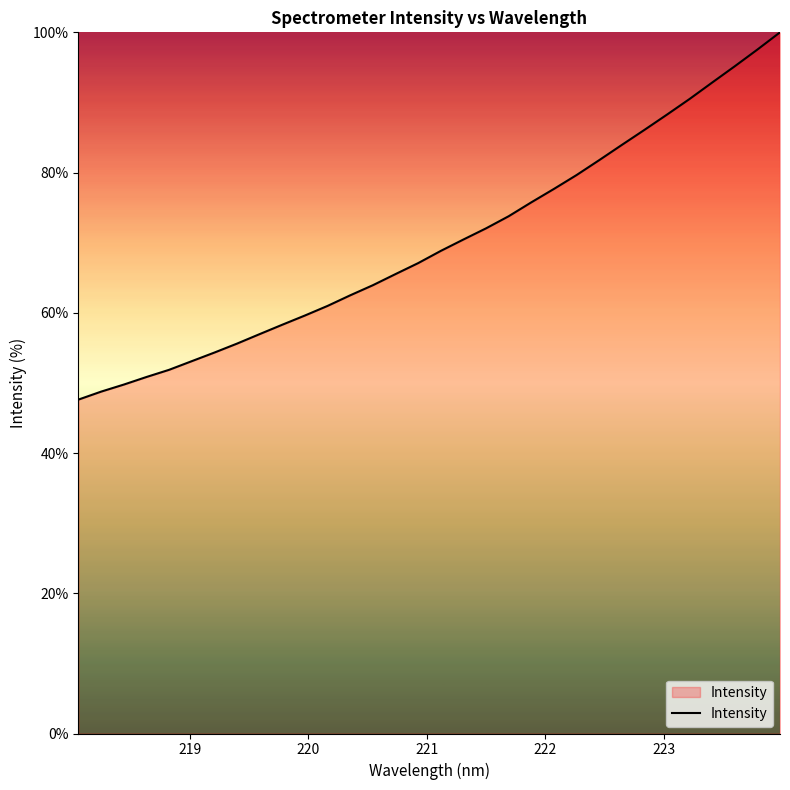

What is the difference between the maximum and minimum values?

52.4